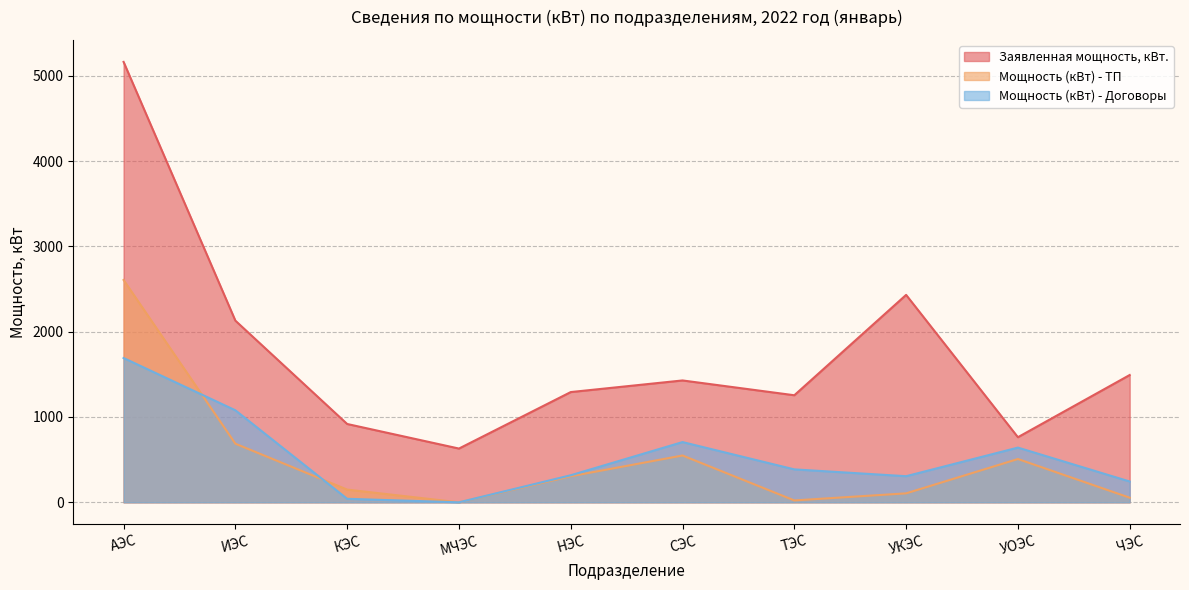

Count the number of data series in this chart.

3